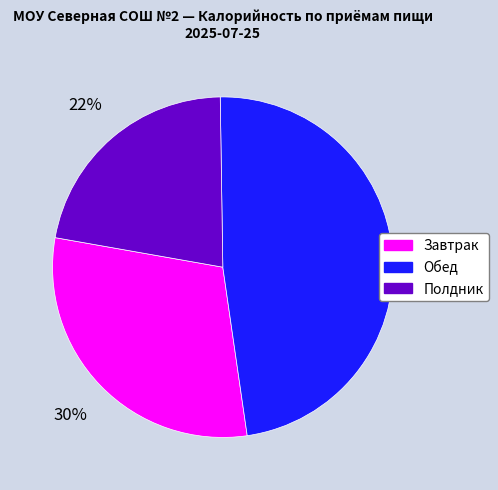

Count the number of slices in the pie.

3